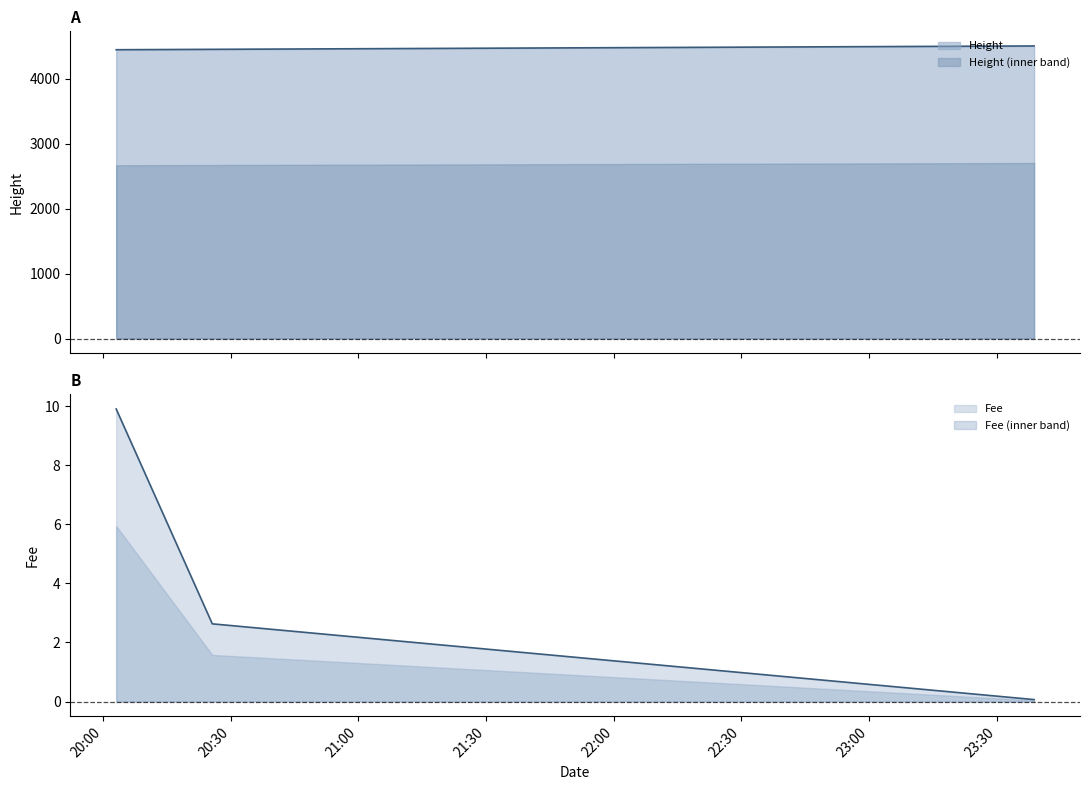

Is the value of Fee at 2019-01-22 20:25:40 greater than the value of Height at 2019-01-22 20:25:40?

No